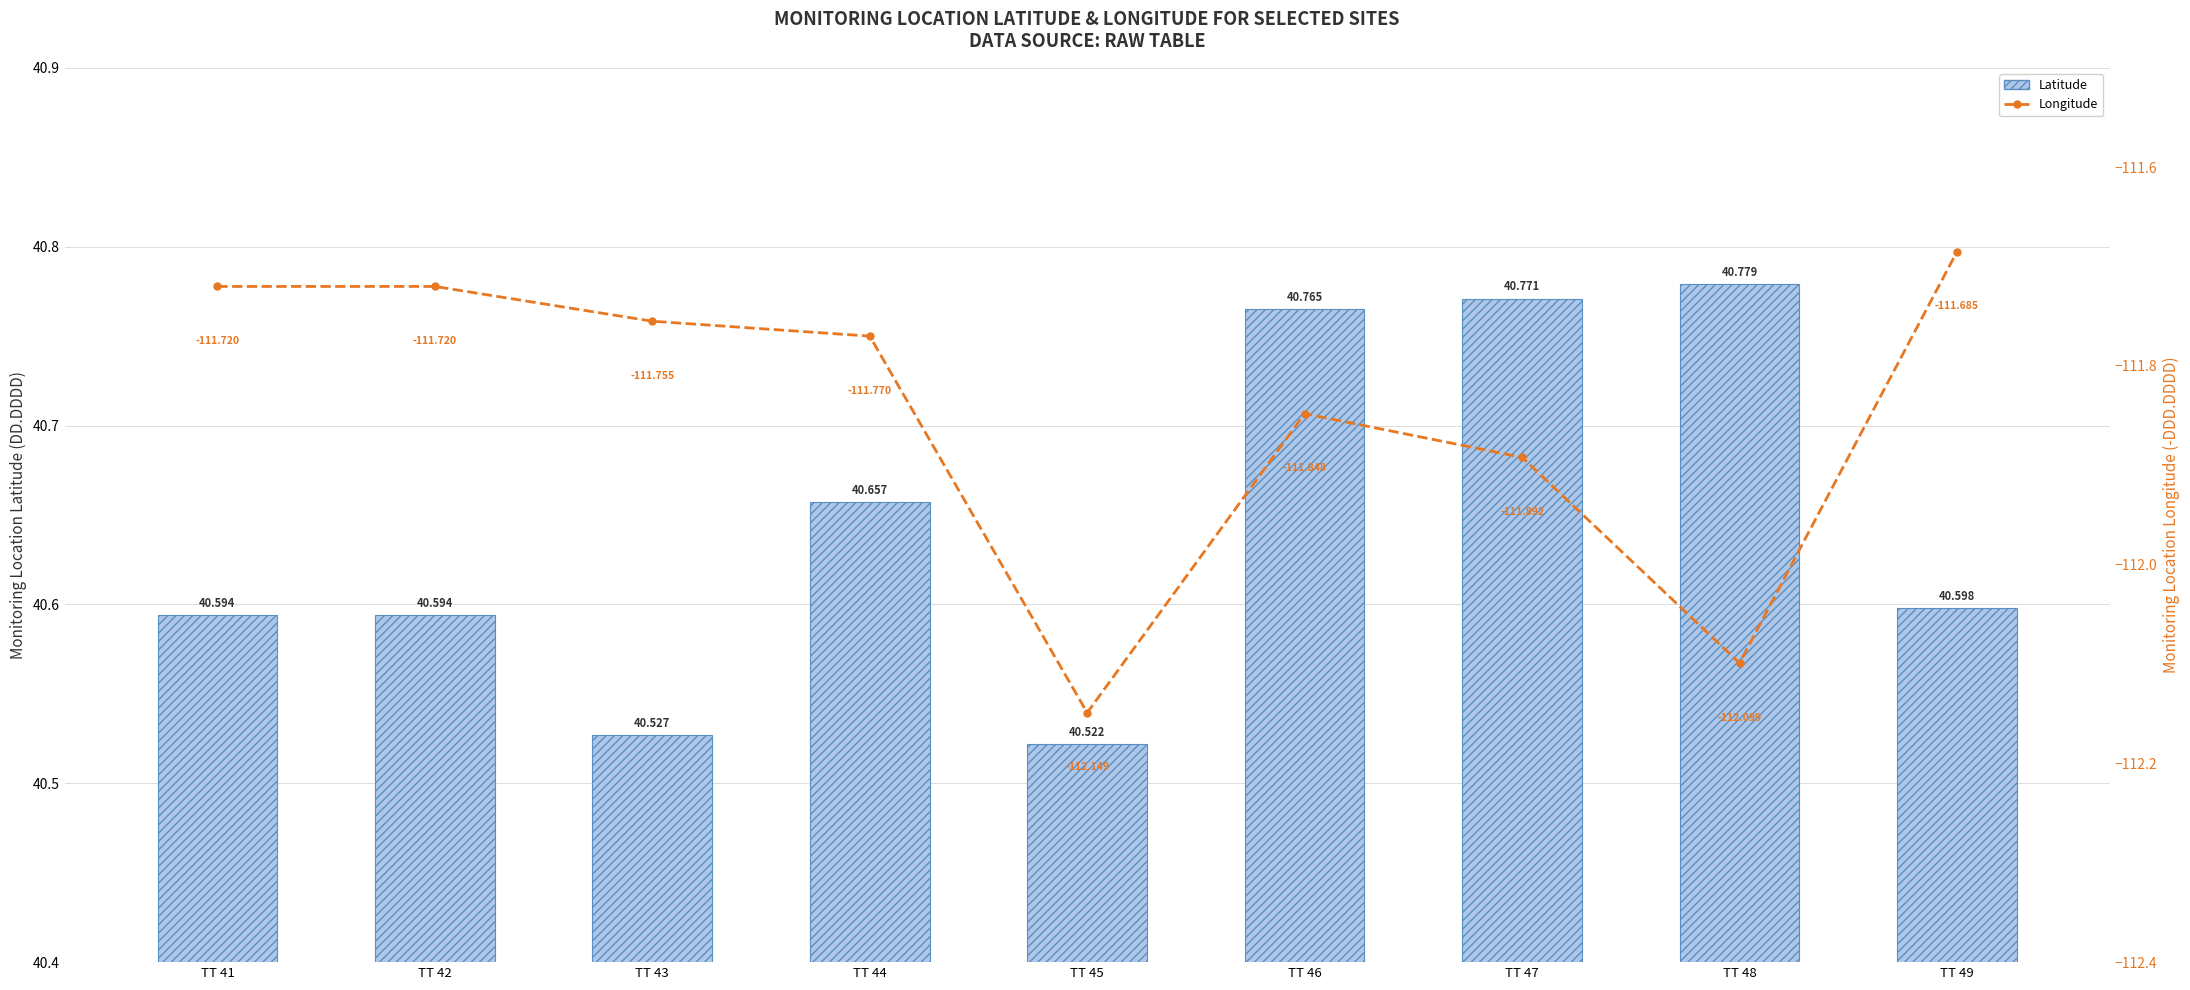

How many Latitude values are between 40 and 41?

9